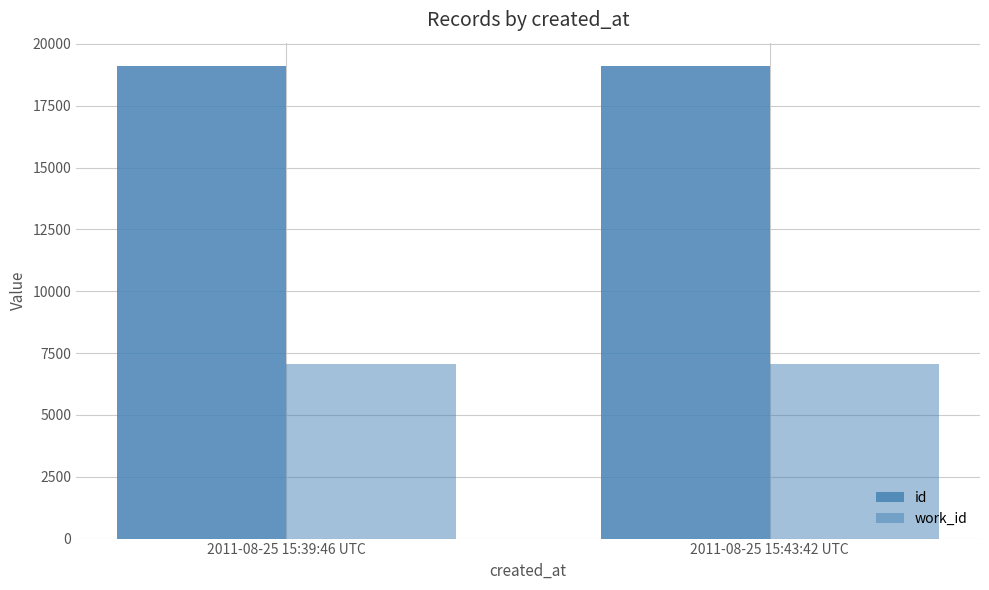

How many bars are there in total?

4